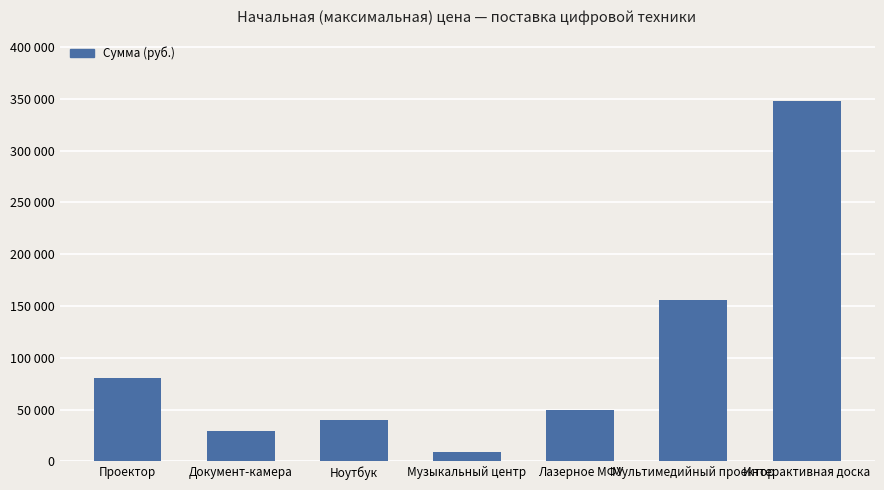

What is the label of the 1st bar from the right?

Интерактивная доска